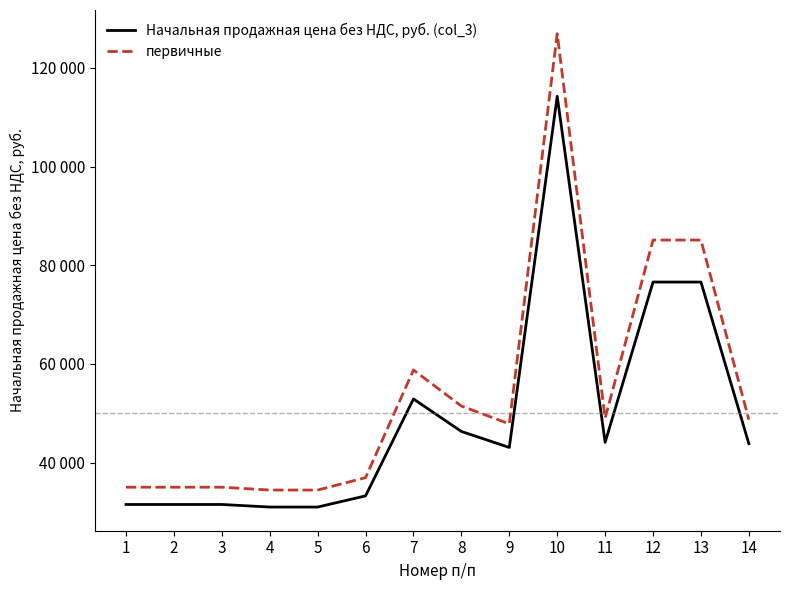

Is this an area chart (filled region under the line)?

No